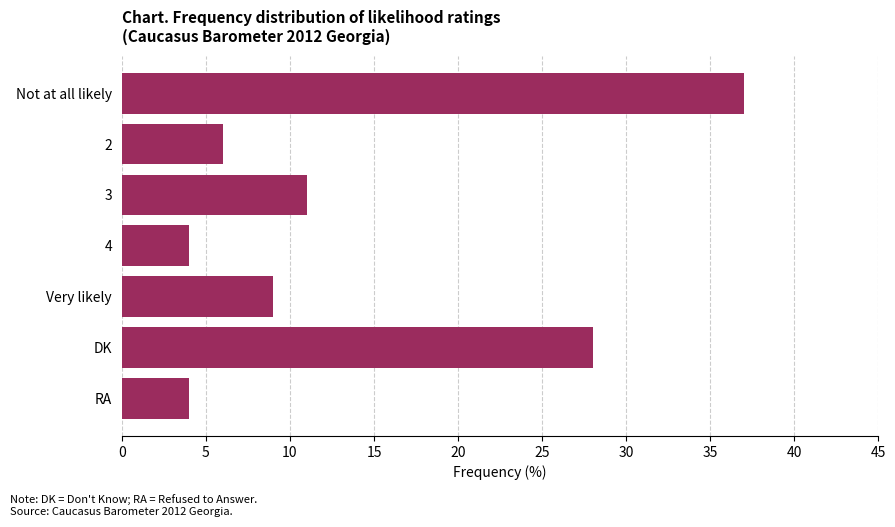

The chart shows a value of 9 at Very likely. True or false?

True